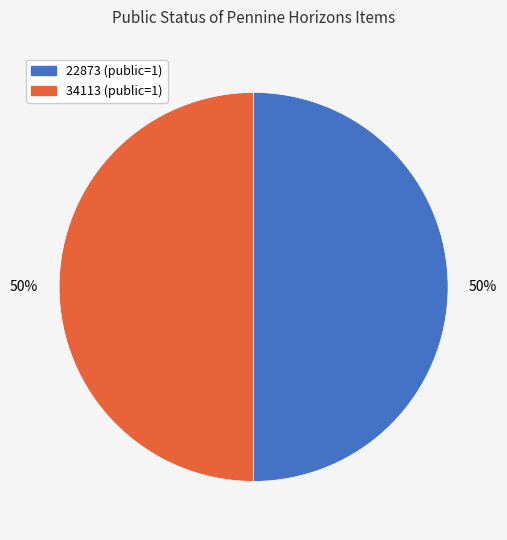

The 22873 slice represents 58% of the pie. True or false?

False